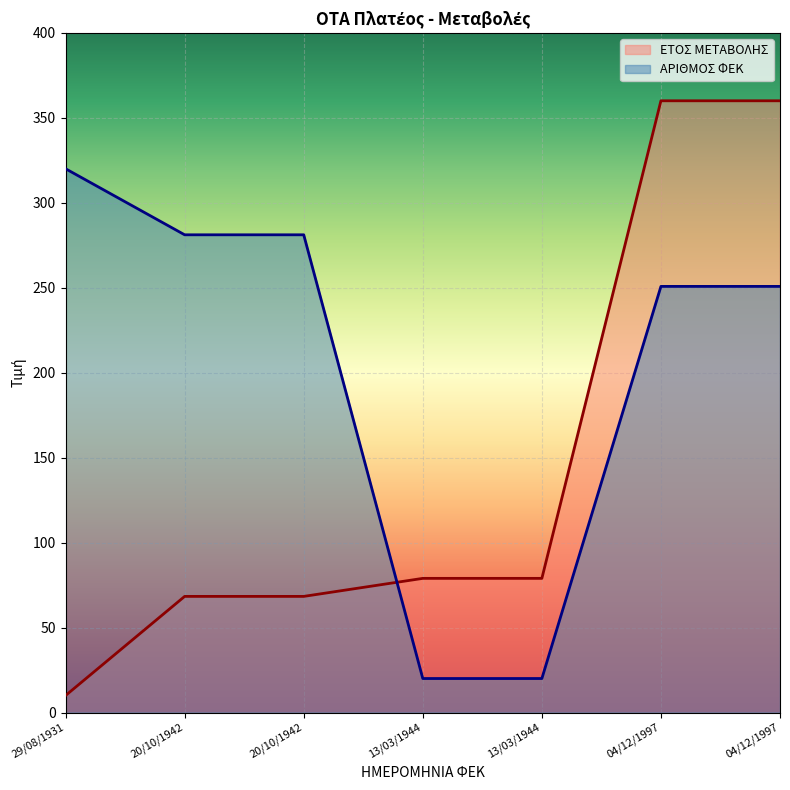

Which category has the lowest value in the ΕΤΟΣ ΜΕΤΑΒΟΛΗΣ series?

29/08/1931